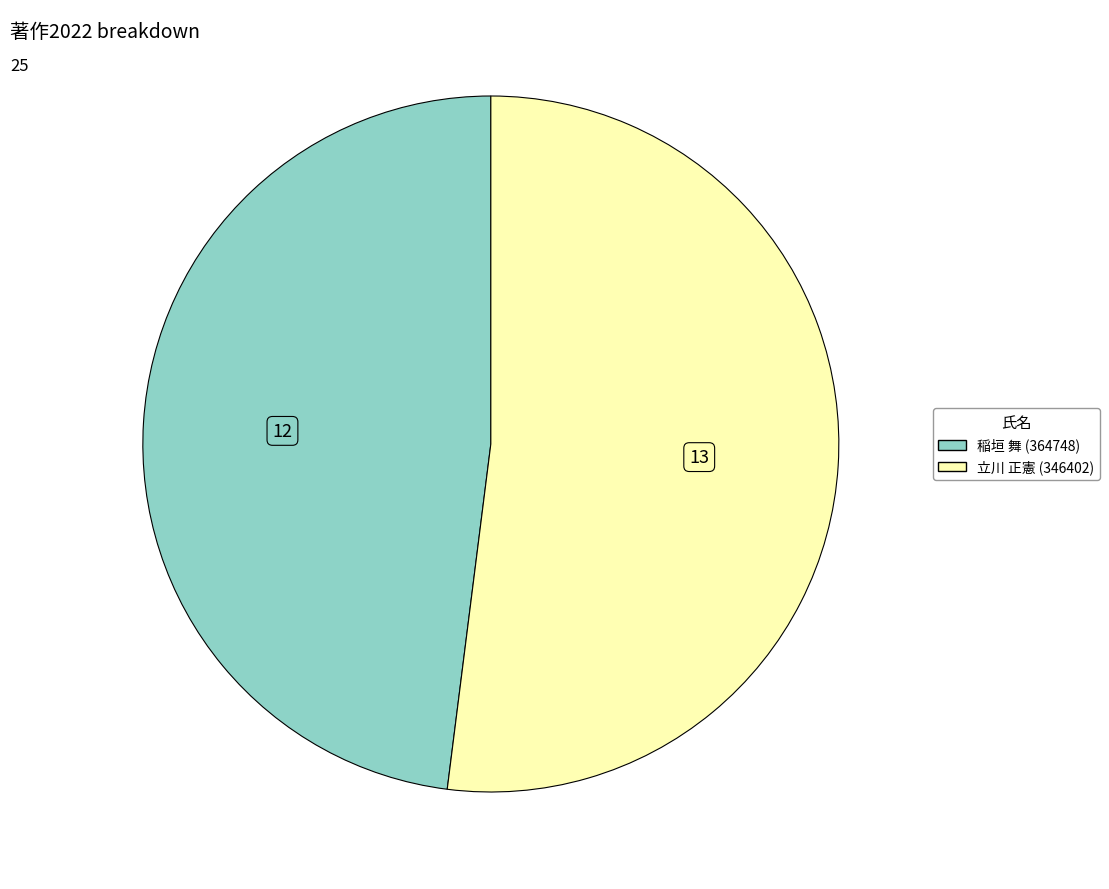

Between 稲垣 舞 (364748) and 立川 正憲 (346402), which is larger?

立川 正憲 (346402)